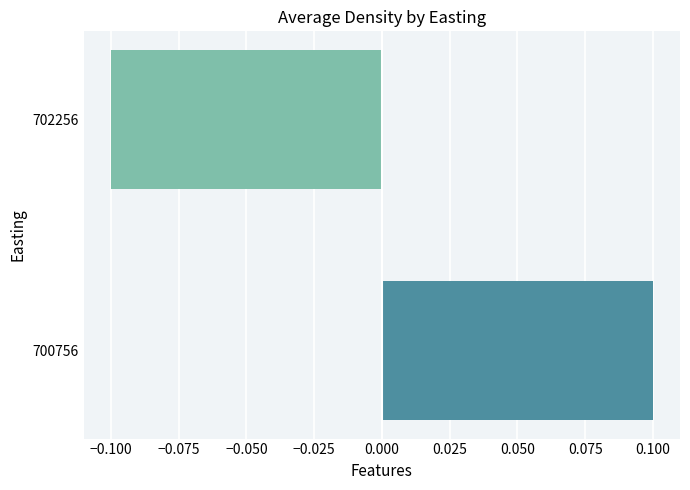

Rank the categories by value from highest to lowest.

700756, 702256